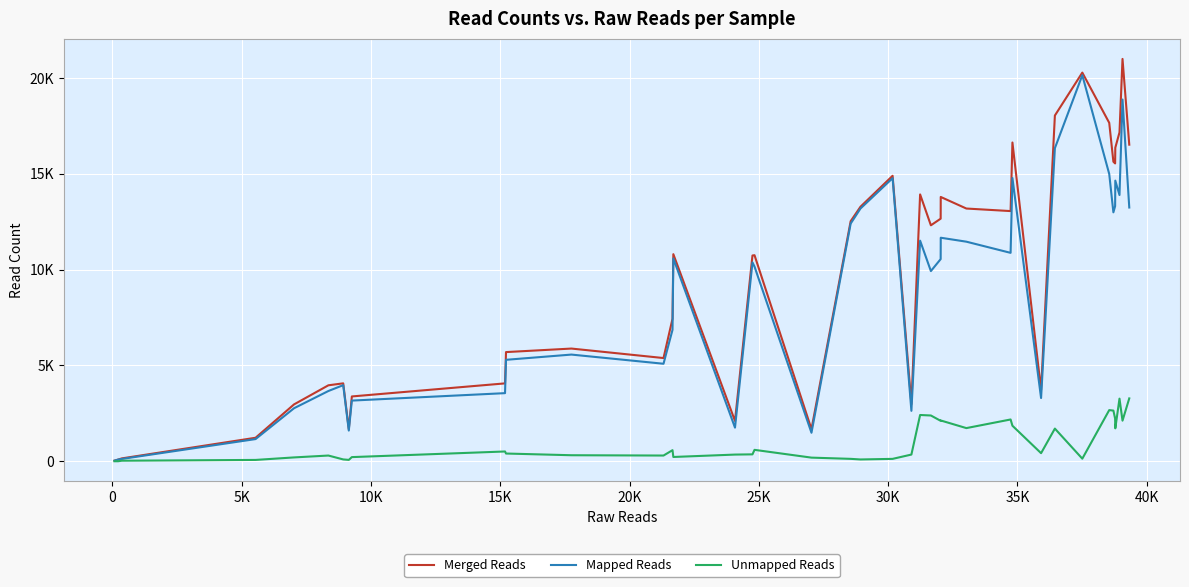

In Unmapped Reads, how many points are higher than both neighbors (excluding endpoints)?

10